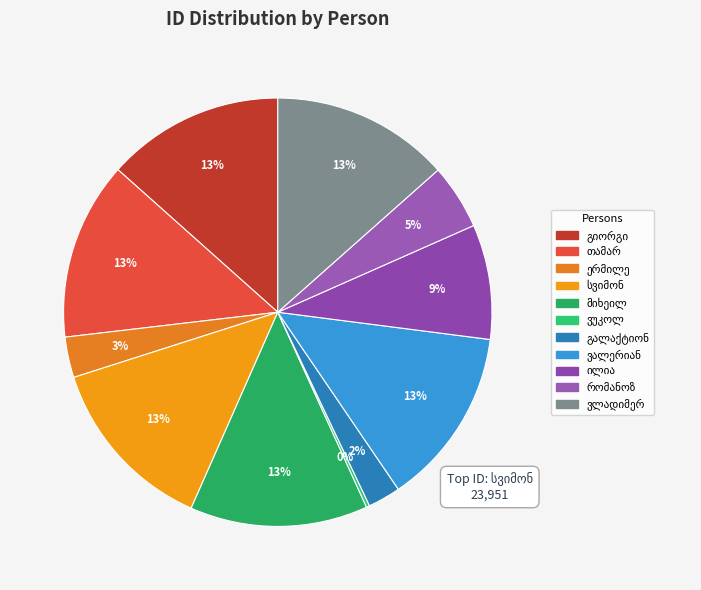

True or false: ერმილე ბორჩხაძე accounts for 1% of the total.

False